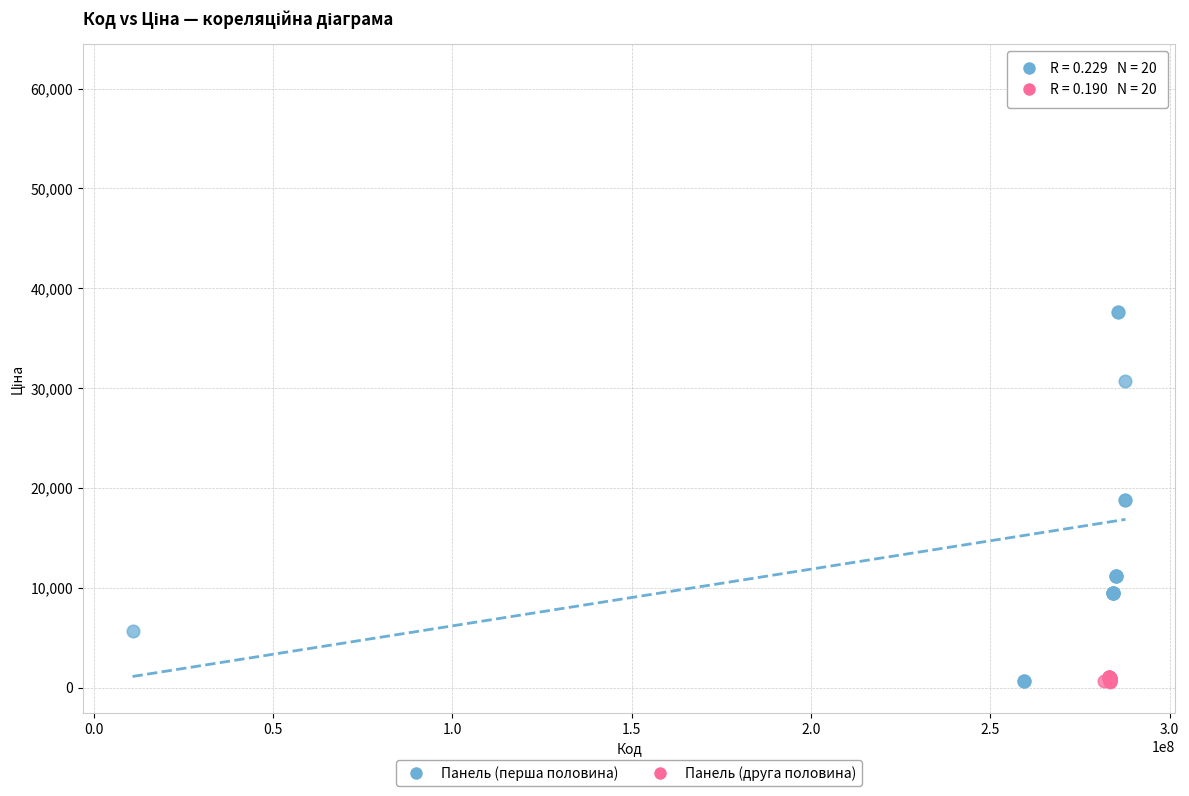

Which series has the largest Y range (max minus min)?

Панель (перша половина)